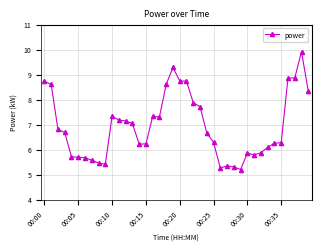

What is the value of the 4th point from the left?

6.7